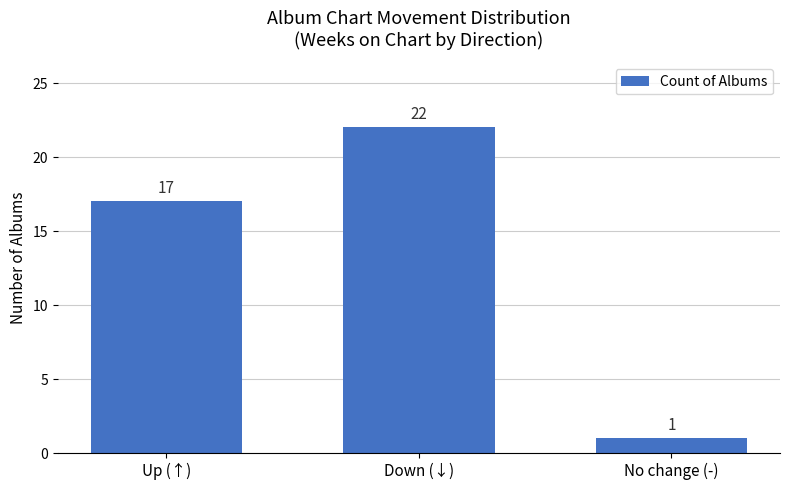

Count the number of categories in the chart.

3